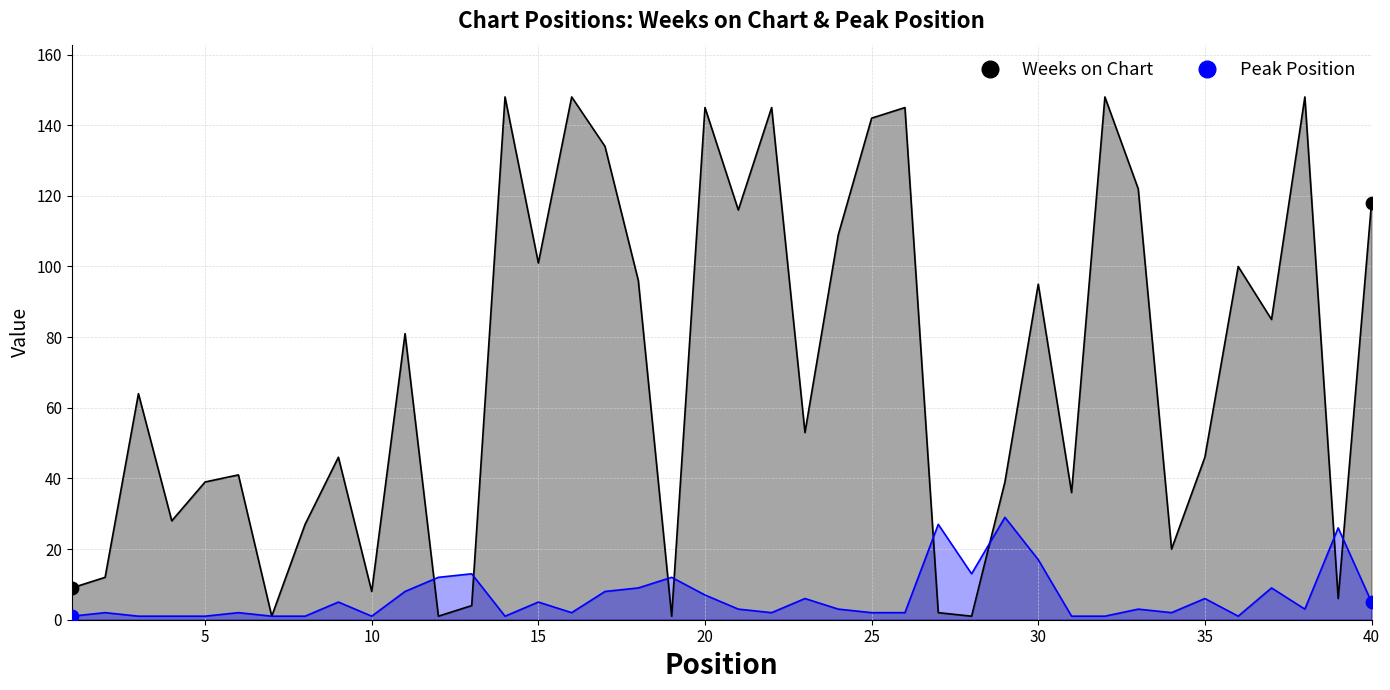

What are all the series names shown in the legend?

Weeks on Chart, Peak Position